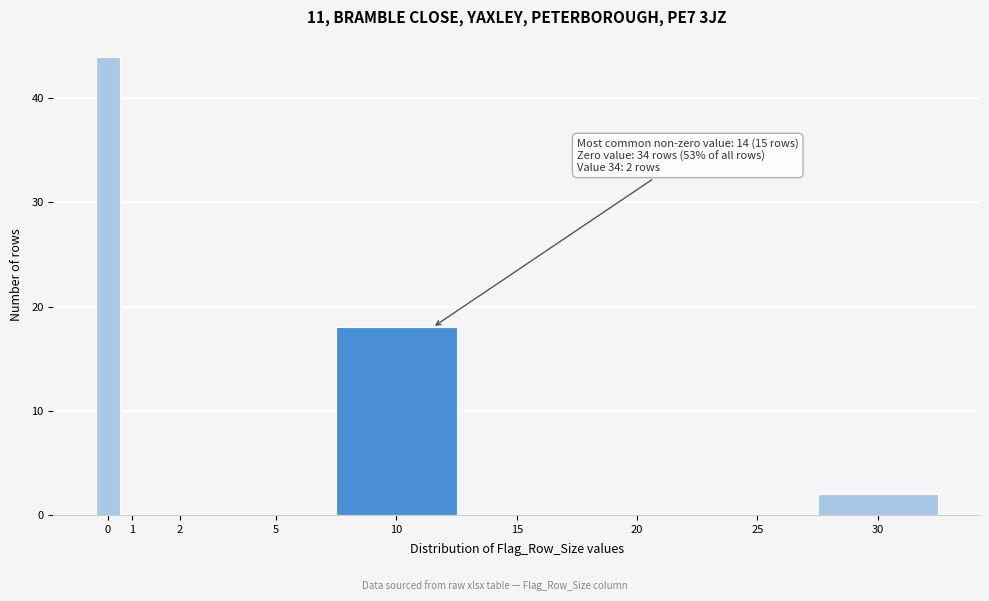

Reading left to right, transcribe all the data shown in this chart.

0=44	1=0	2=0	5=0	10=18	15=0	20=0	25=0	30=2